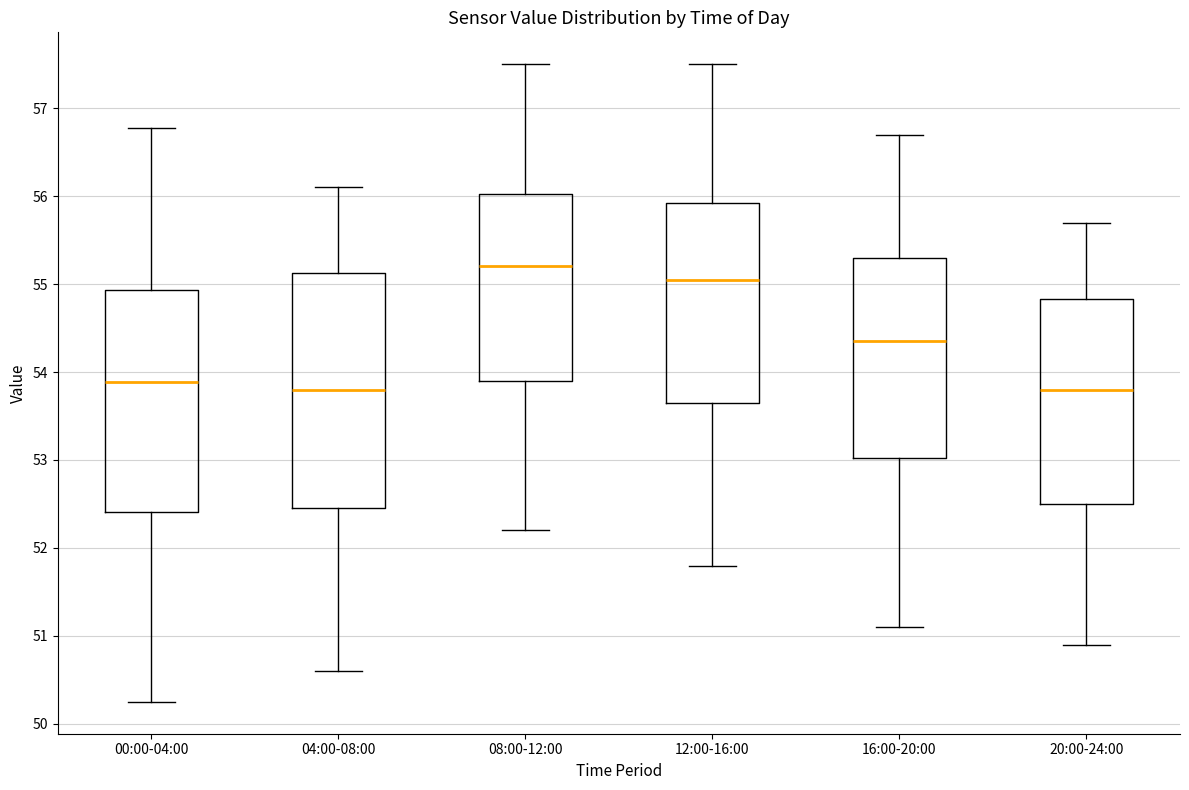

Comparing the boxes themselves (not the whiskers), which one is the tallest?

04:00-08:00